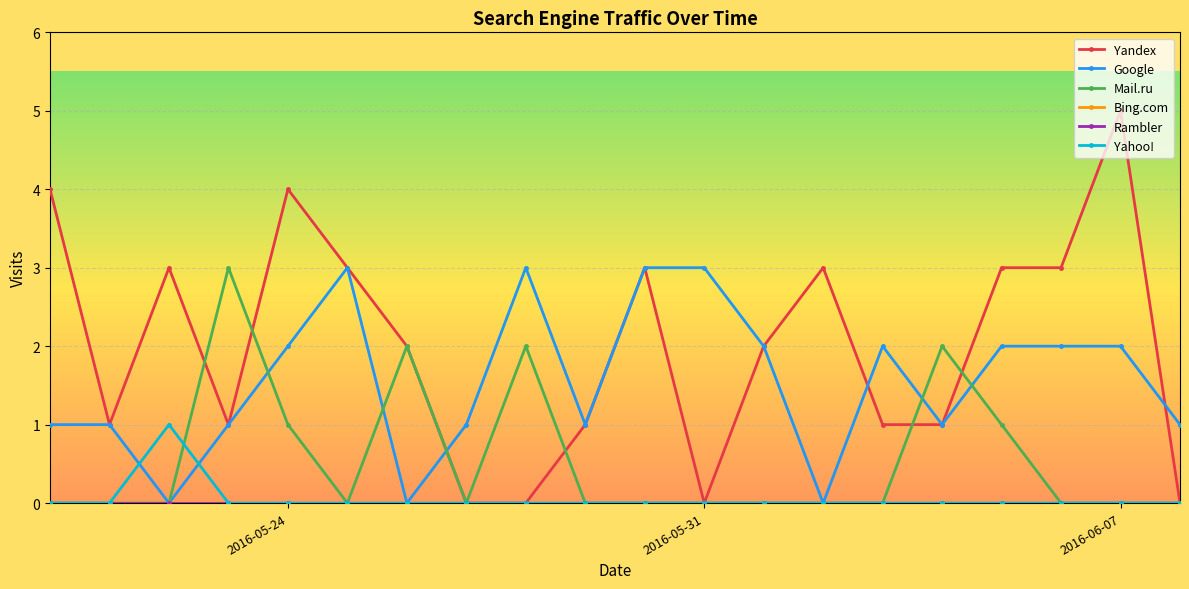

True or false: Google has more than 2 points higher than both neighbors.

True